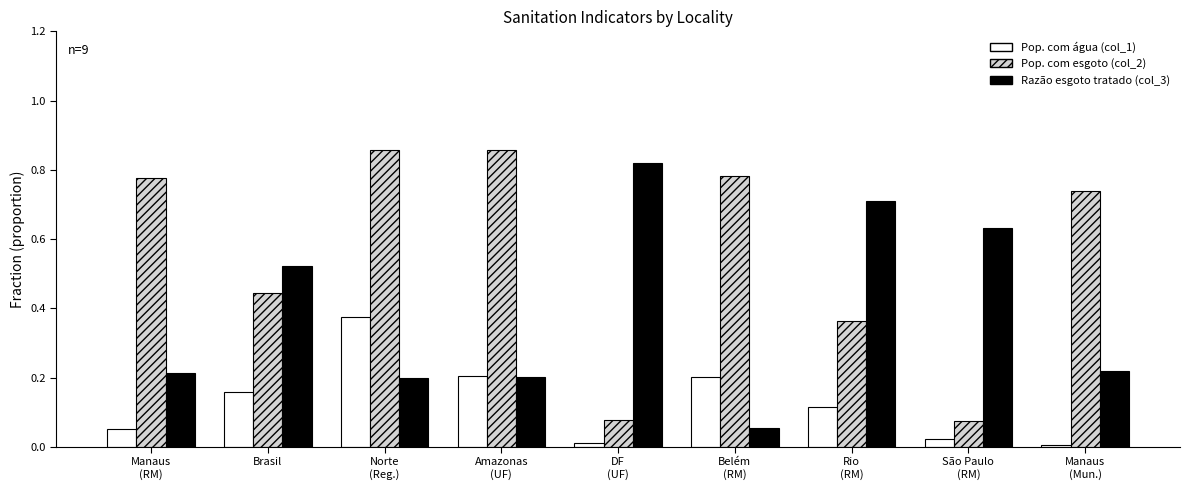

Which series has the widest spread of values?

Pop. com esgoto (col_2)